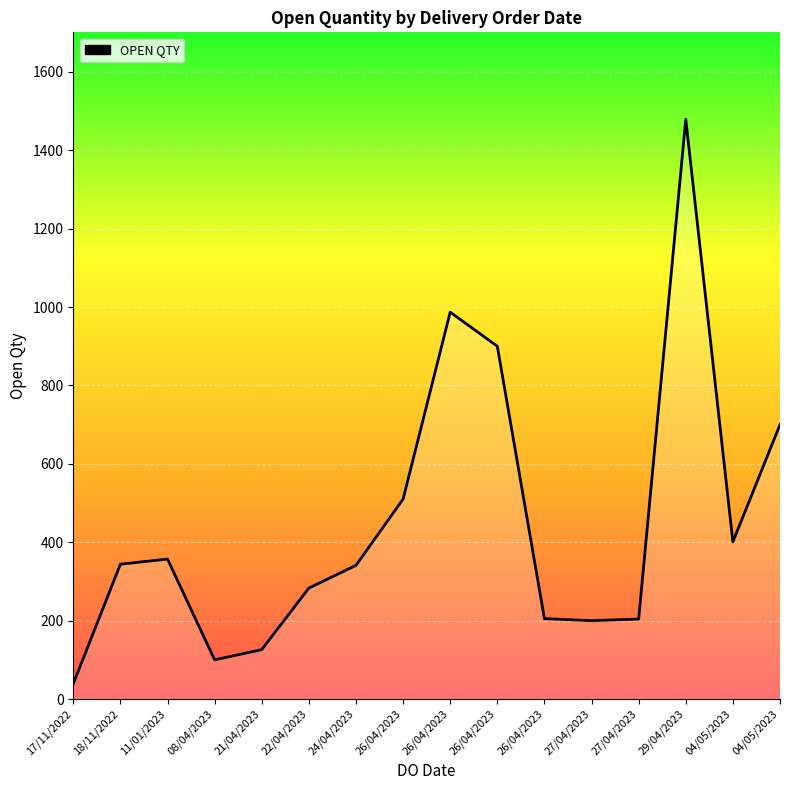

What is the change in value from 11/01/2023 to 26/04/2023?

+153